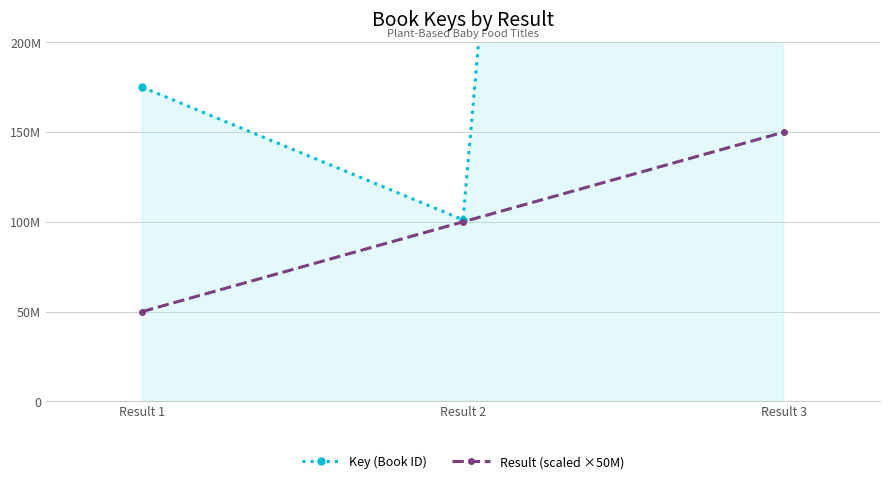

Which category has the lowest value in the Result (scaled ×50M) series?

Result 1